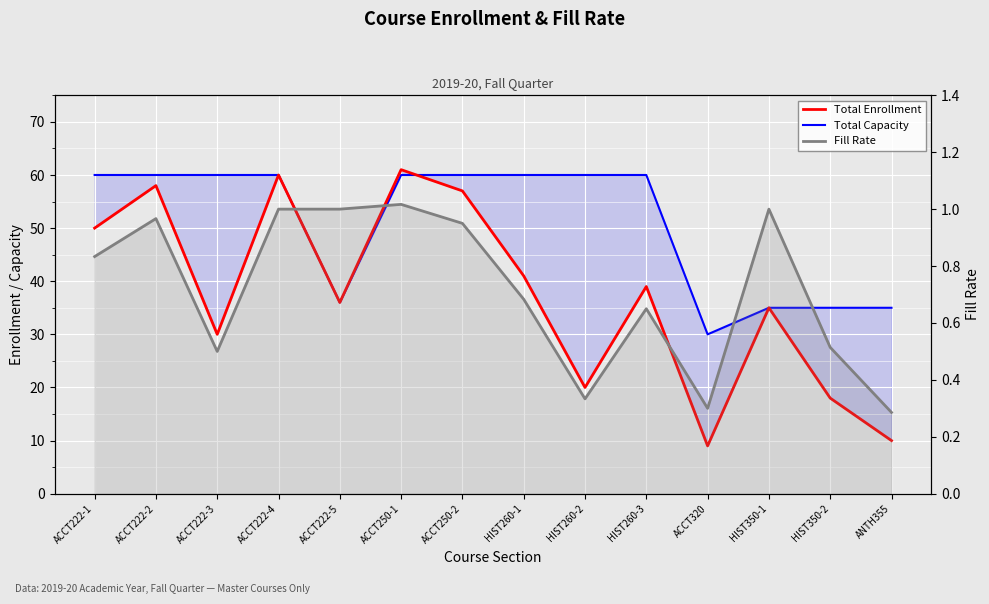

How many lines are shown in the chart?

3